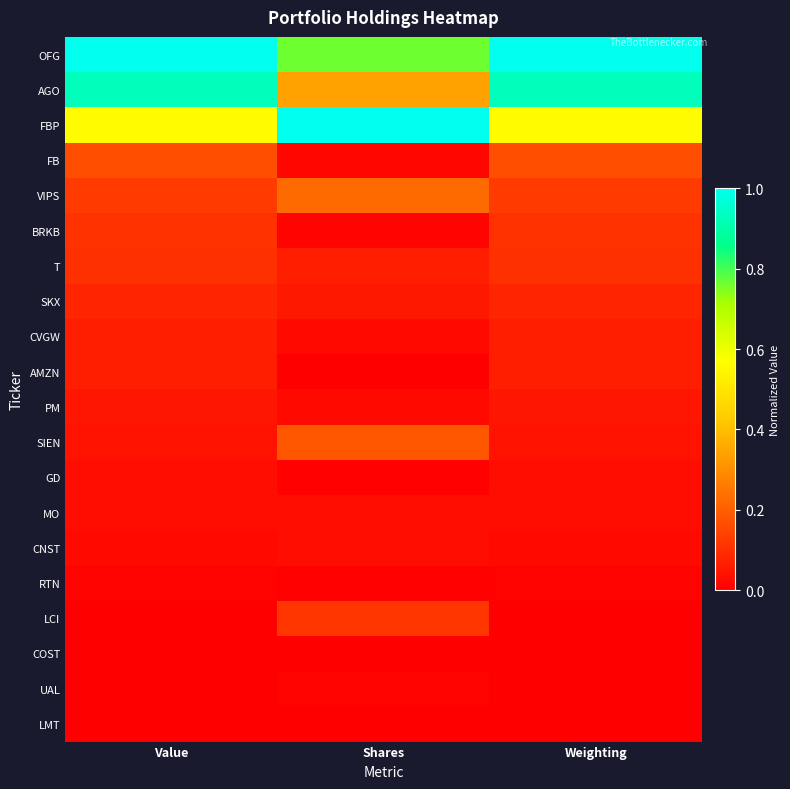

At which category is the sum across all series the highest?

Weighting